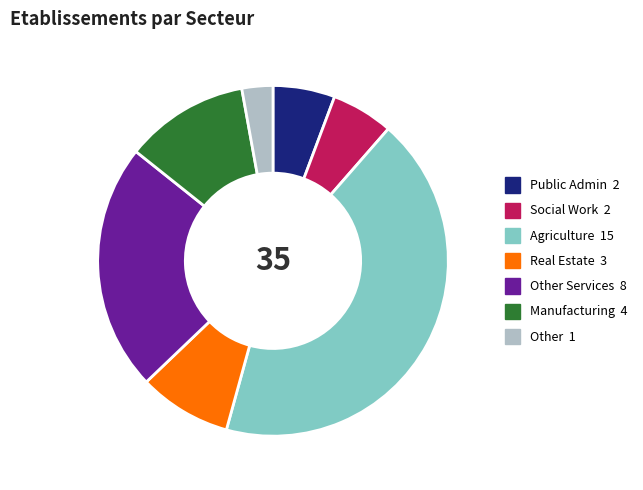

Is there any slice that represents more than half of the pie?

No